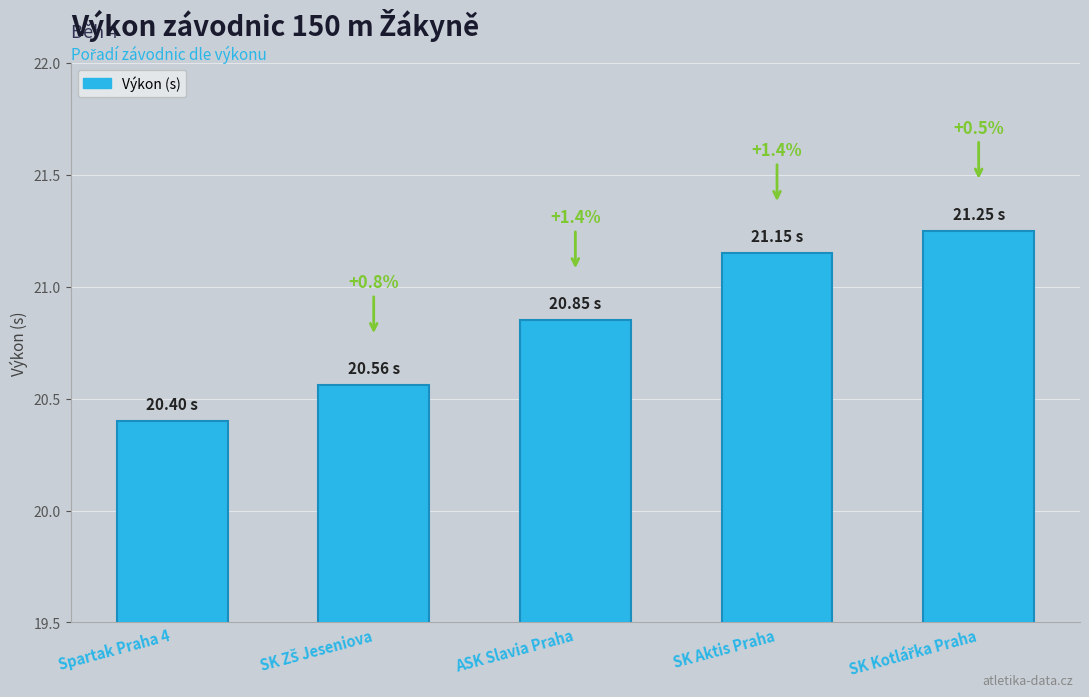

Are the bars horizontal?

No